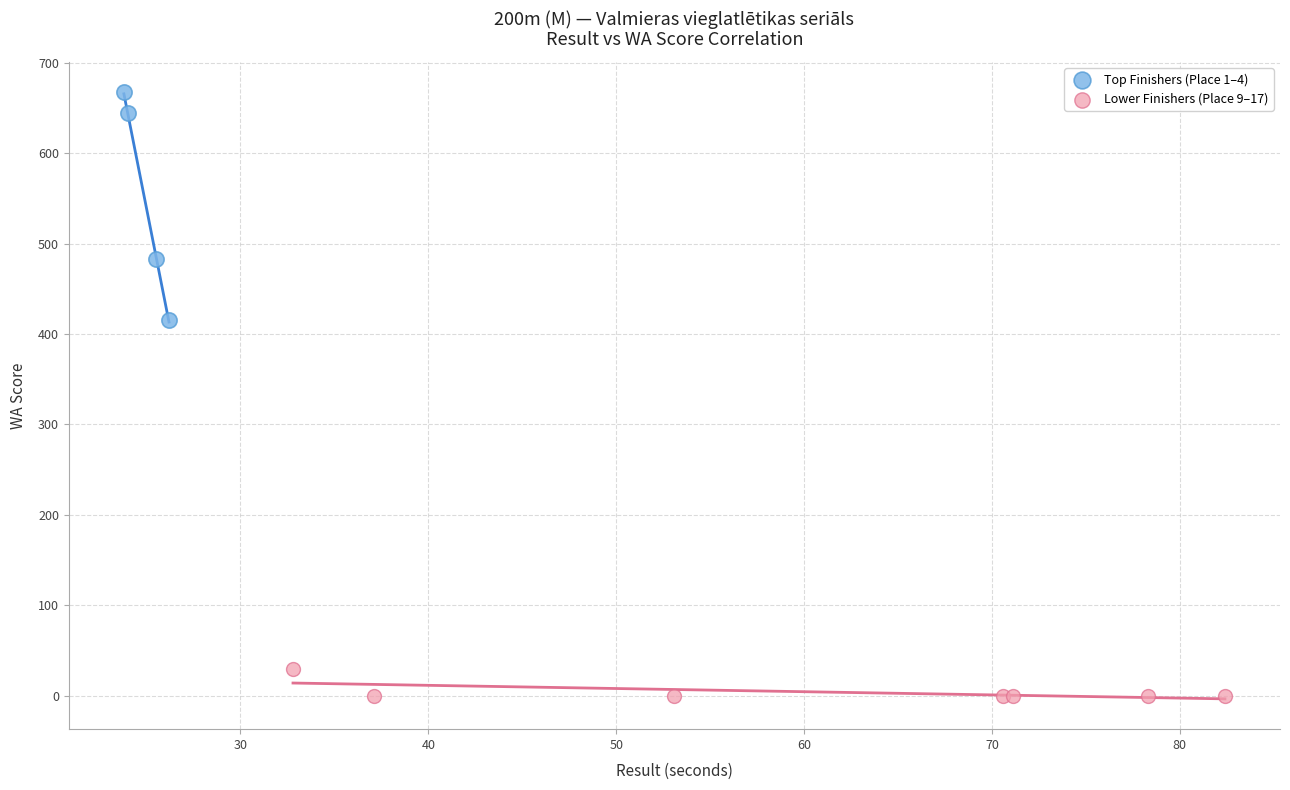

Which series contains the lowest Y value?

Lower Finishers (Place 9–17)